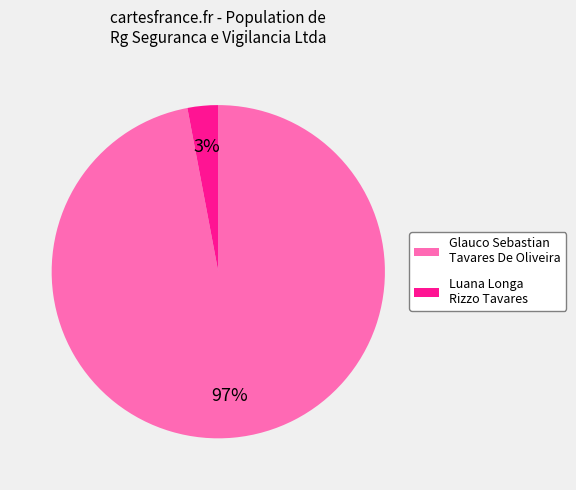

What is the majority slice?

Glauco Sebastian Tavares De Oliveira